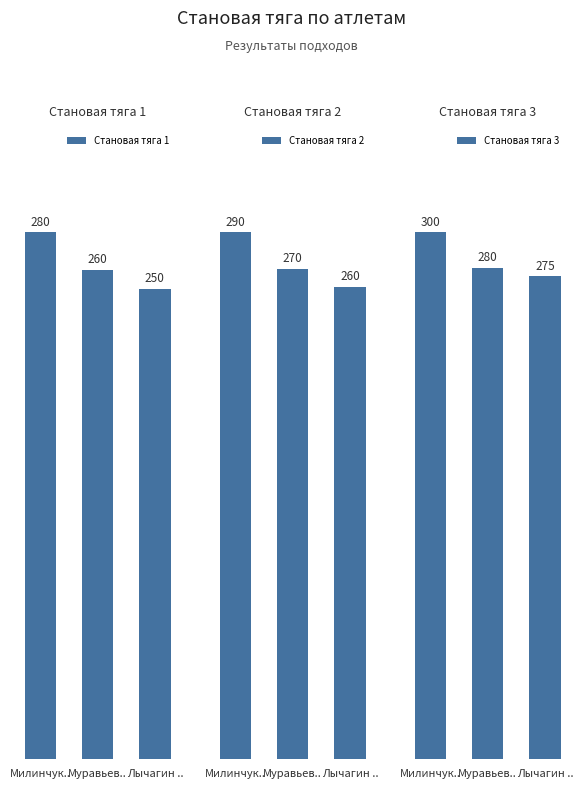

Where is Становая тяга 2 nearest to the value 275?

Муравьев..